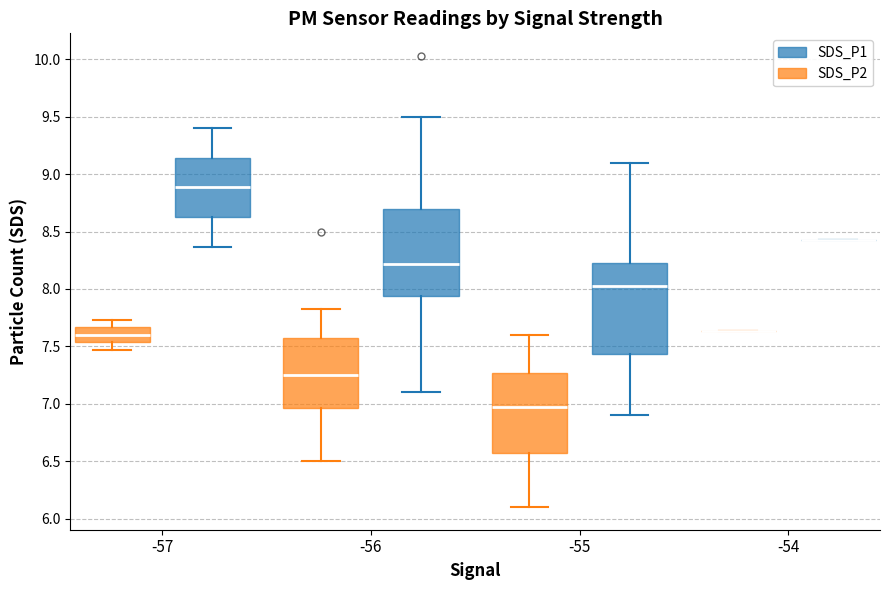

Reading left to right, transcribe this box plot: for each box, give where its median line is, the range the box spans, and where its two whiskers end, as read against the y-axis. The values are not printed on the chart, so give them approximately, as read against the axis.

-57 (SDS_P2): median 7.60, box 7.55 to 7.65, whiskers 7.45 to 7.75
-57 (SDS_P1): median 8.90, box 8.65 to 9.15, whiskers 8.35 to 9.40
-56 (SDS_P2): median 7.25, box 6.95 to 7.55, whiskers 6.50 to 7.85
-56 (SDS_P1): median 8.20, box 7.95 to 8.70, whiskers 7.10 to 9.50
-55 (SDS_P2): median 6.95, box 6.55 to 7.25, whiskers 6.10 to 7.60
-55 (SDS_P1): median 8.05, box 7.45 to 8.25, whiskers 6.90 to 9.10
-54 (SDS_P2): box collapsed to a line at 7.65, whiskers 7.65 to 7.65
-54 (SDS_P1): box collapsed to a line at 8.45, whiskers 8.45 to 8.45